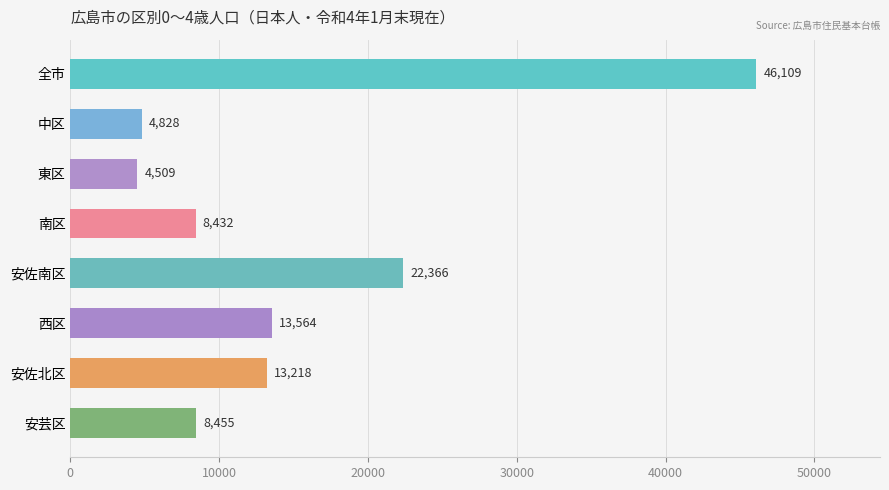

How many data points does each series have?

8